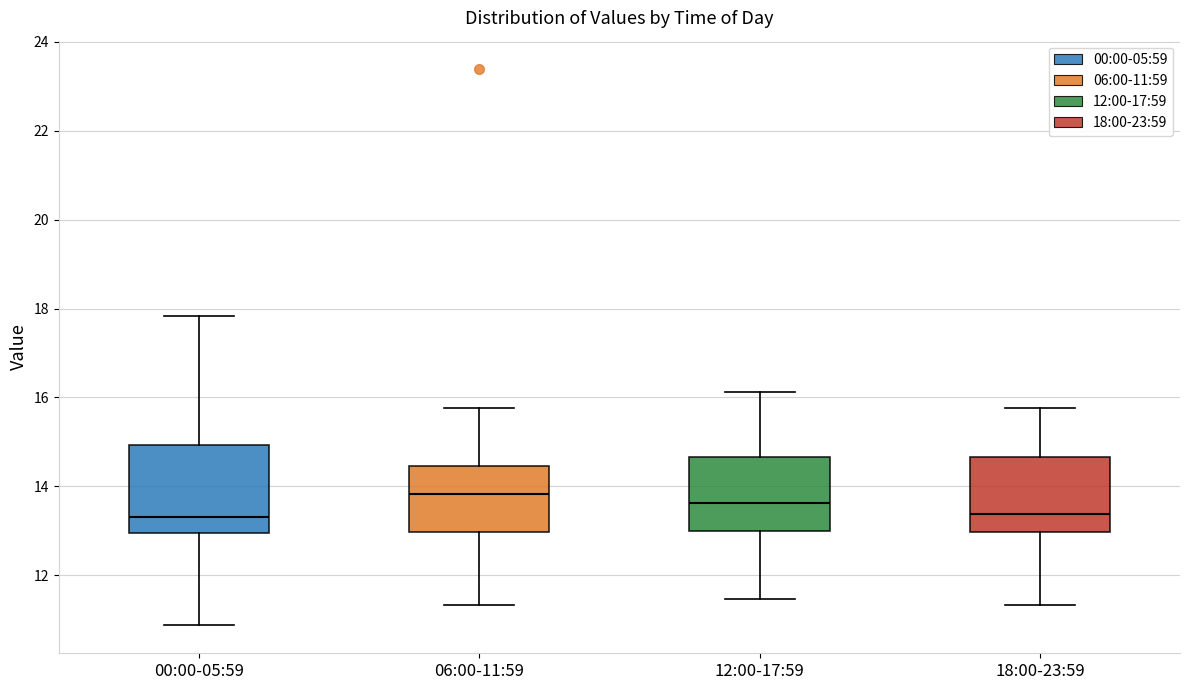

Reading left to right, read every box against the y-axis: the position of its median line, the range the box covers, and the ends of its whiskers. The values are not printed on the chart, so give them approximately, as read against the axis.

00:00-05:59: median 13.4, box 13.0 to 15.0, whiskers 10.8 to 17.8
06:00-11:59: median 13.8, box 13.0 to 14.4, whiskers 11.4 to 15.8
12:00-17:59: median 13.6, box 13.0 to 14.6, whiskers 11.4 to 16.2
18:00-23:59: median 13.4, box 13.0 to 14.6, whiskers 11.4 to 15.8